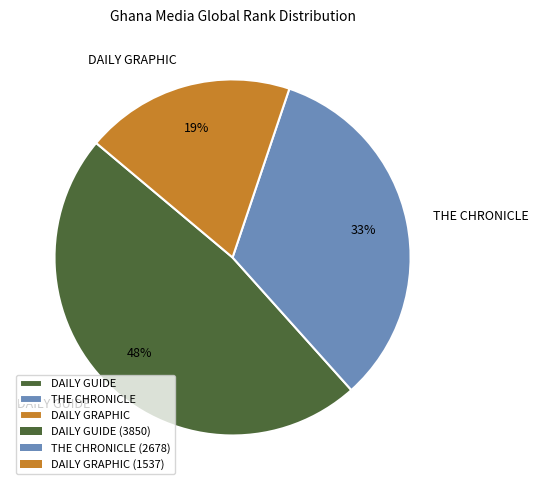

Count the number of slices in the pie.

3